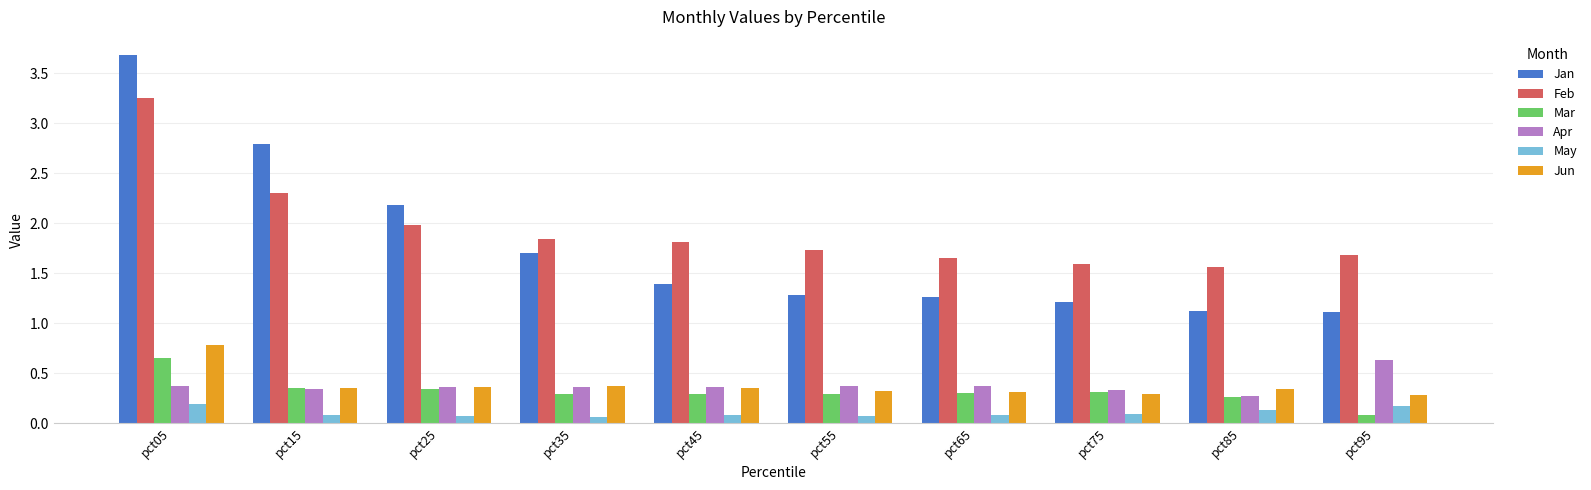

What is the total value across all series at pct15?

6.2